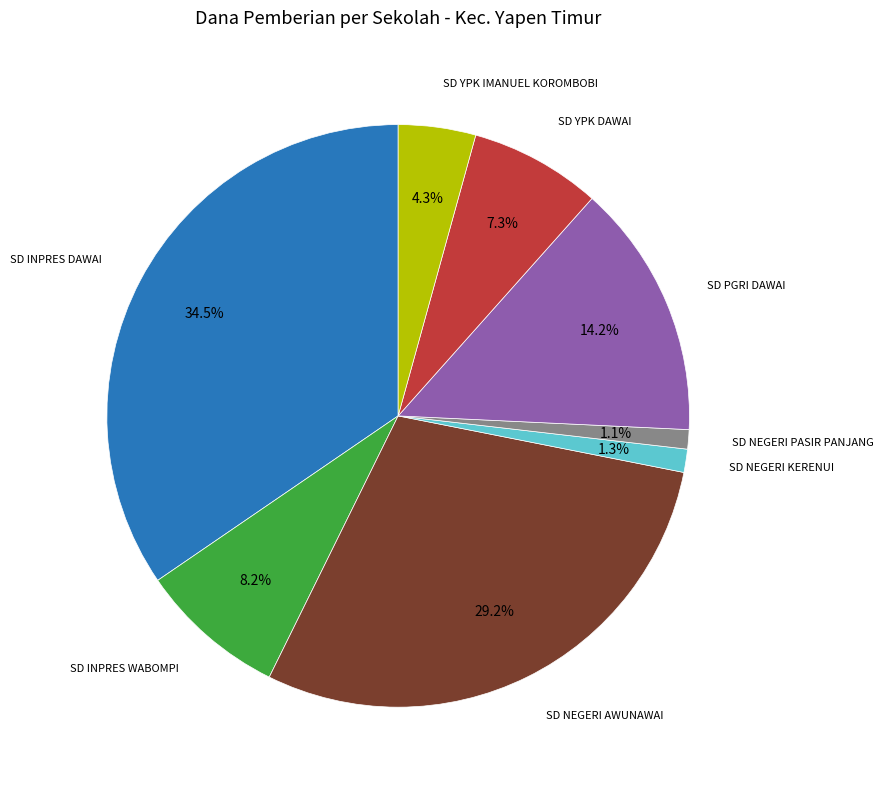

Is there a majority slice in this chart?

No